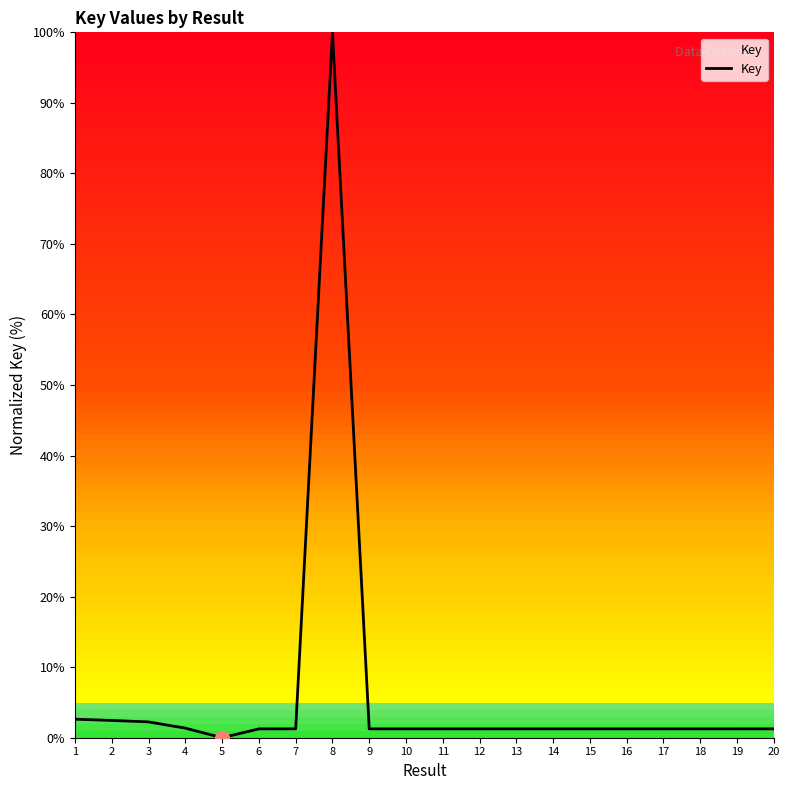

The chart shows a value of 1.3 at 6. True or false?

True